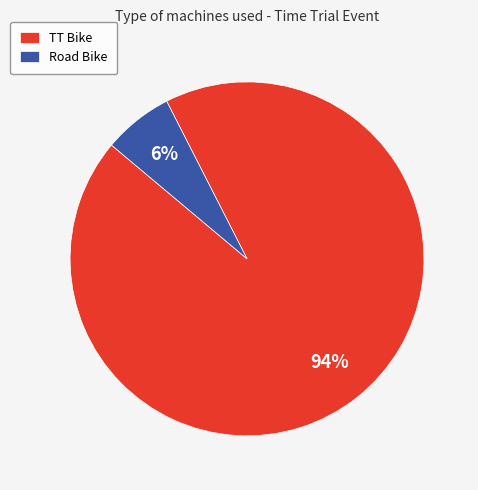

True or false: TT Bike accounts for 94% of the total.

True